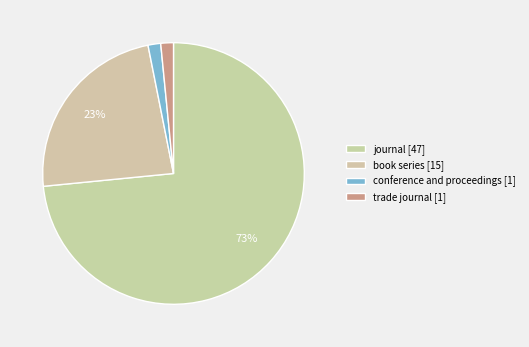

To the nearest percent, what is the difference between the book series and trade journal slice percentages?

22%